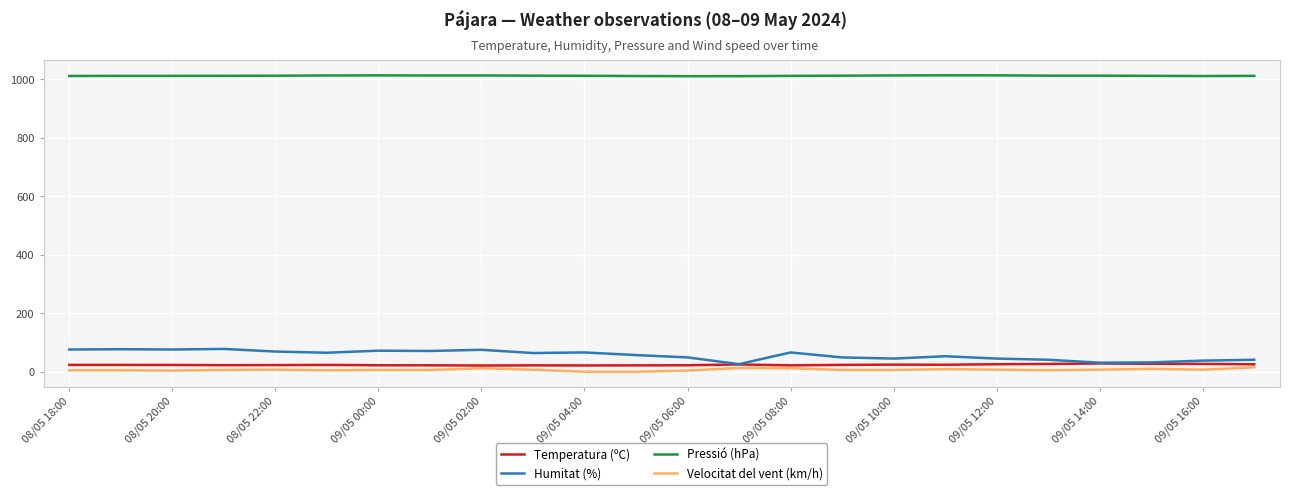

True or false: Pressió (hPa) and Velocitat del vent (km/h) cross at least once.

False